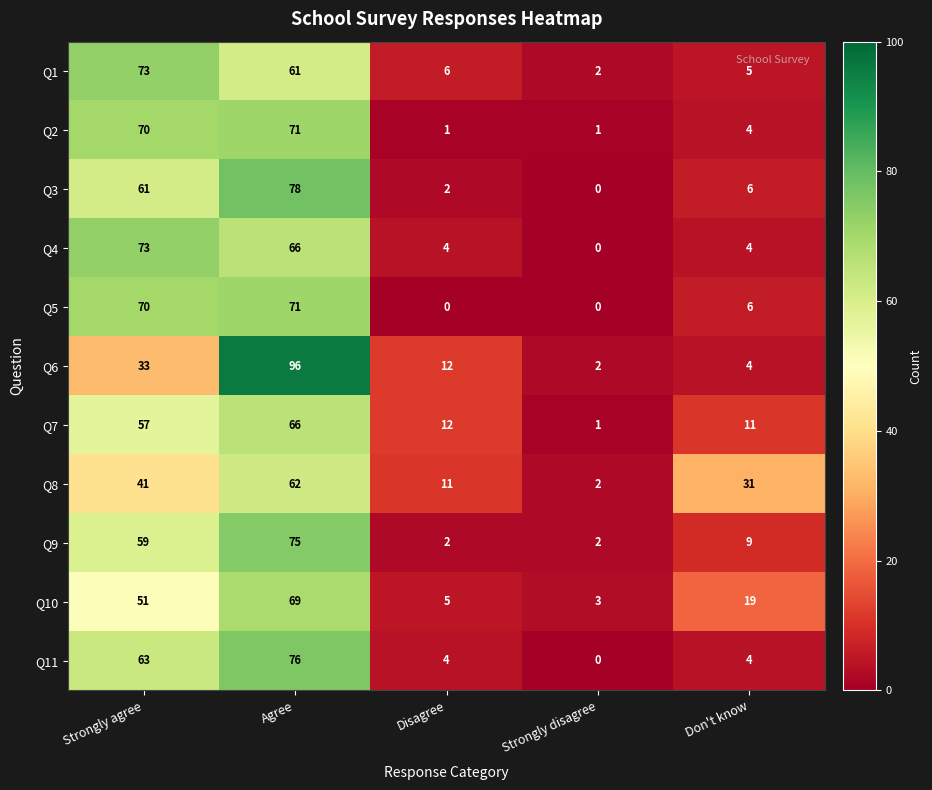

At which label is Q3 closest to 39?

Strongly agree